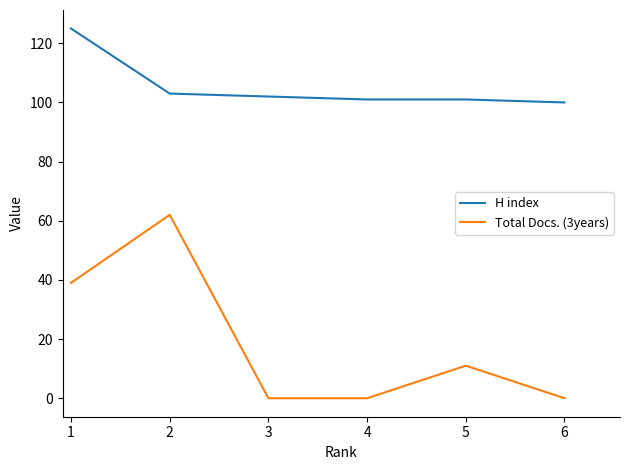

True or false: Total Docs. (3years) and H index intersect in this chart.

False